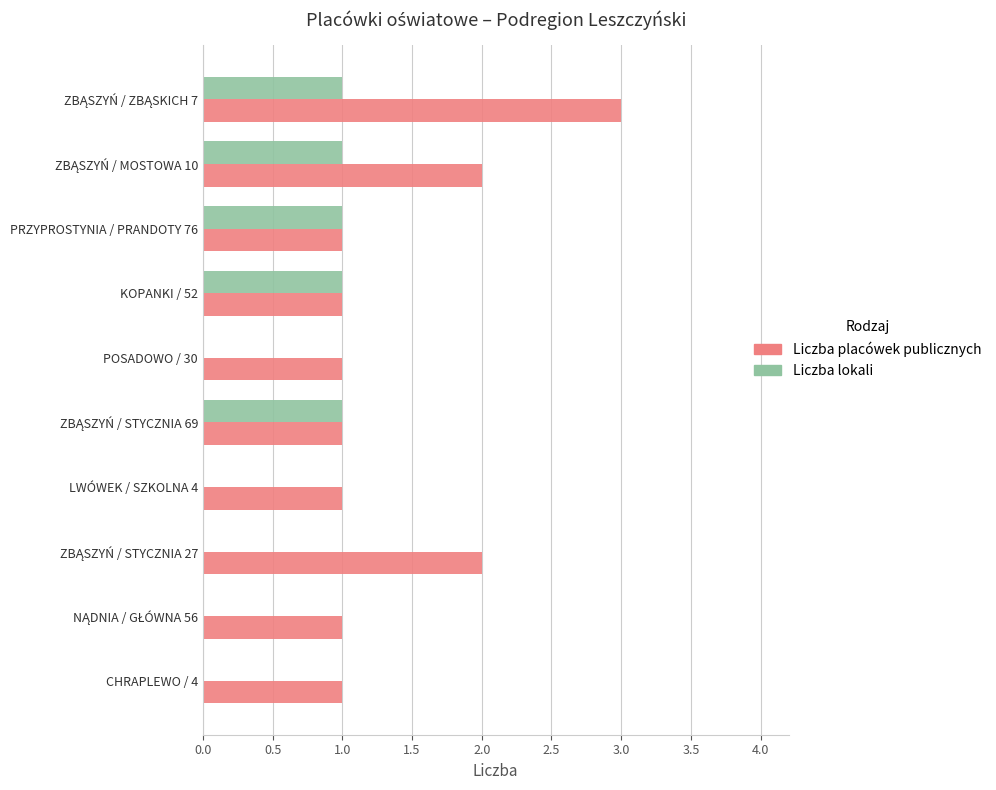

The Liczba lokali series shows 0 at CHRAPLEWO / 4. True or false?

True